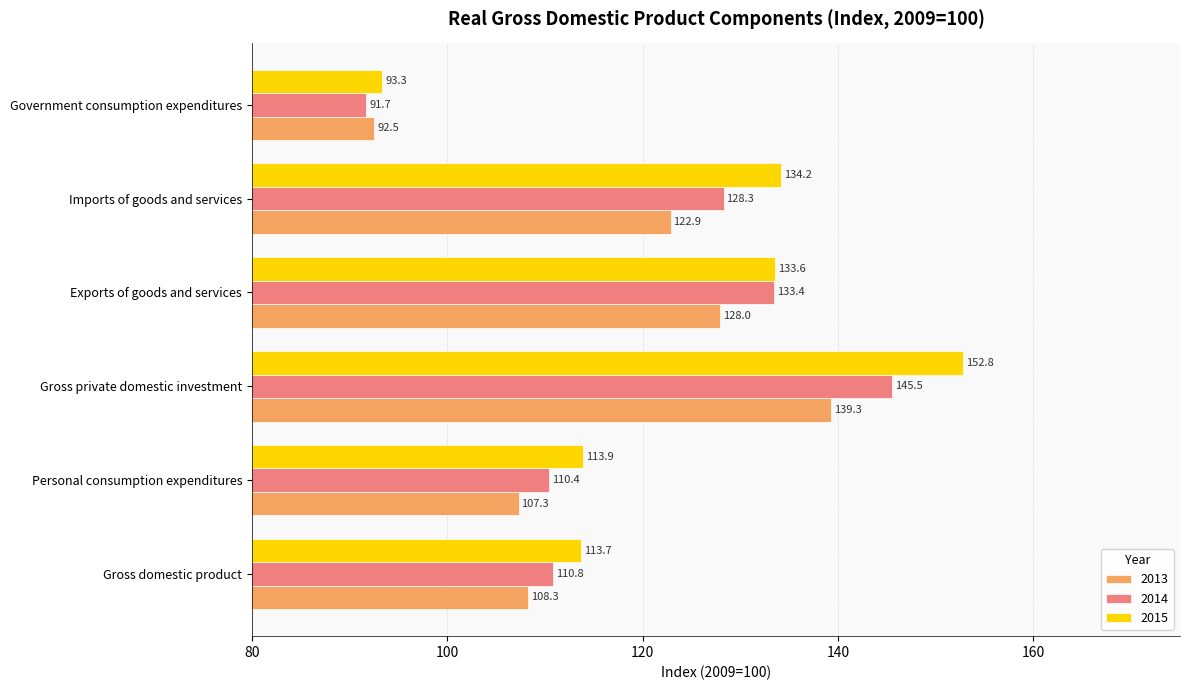

At Government consumption expenditures, list the series in order from smallest to largest.

2014, 2013, 2015